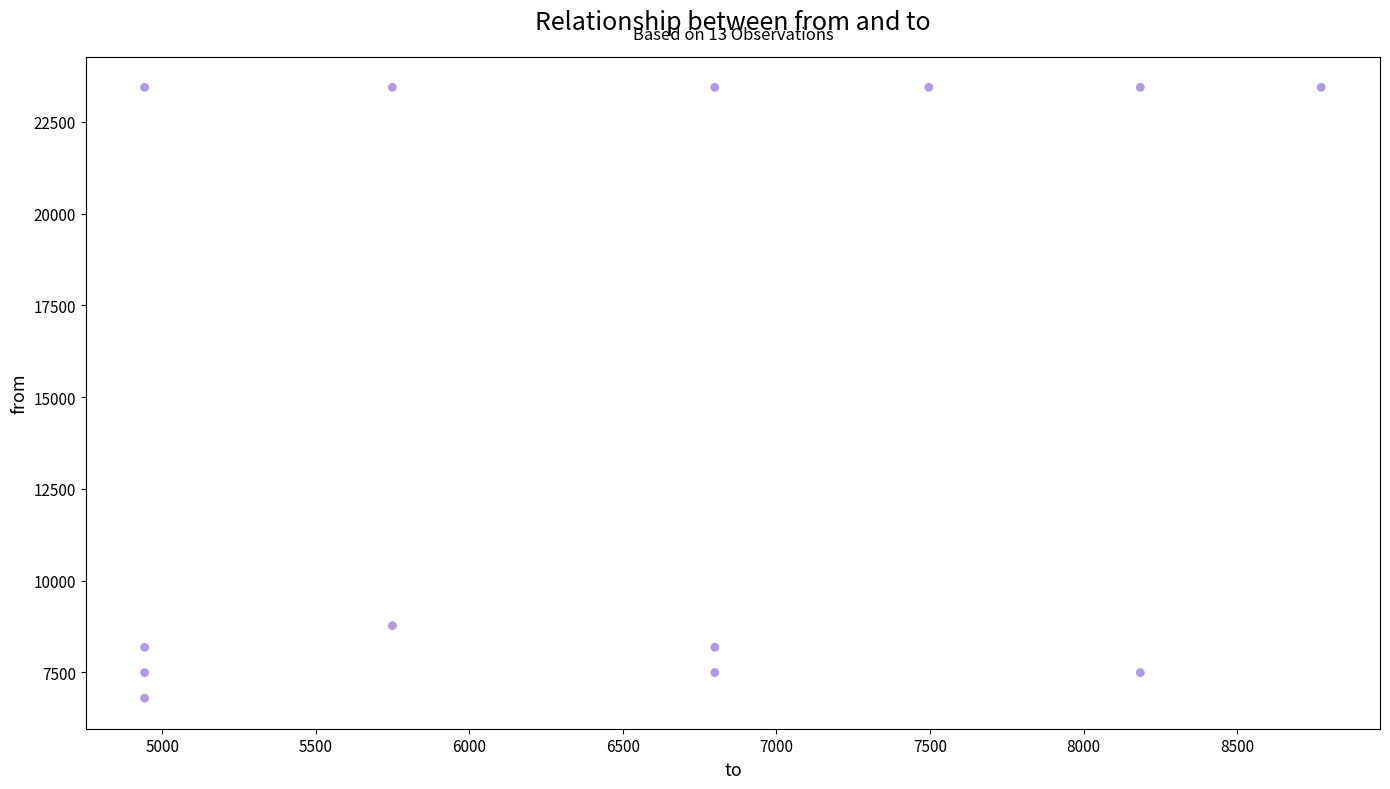

What Y value in the scatter plot is closest to 15118?

8774